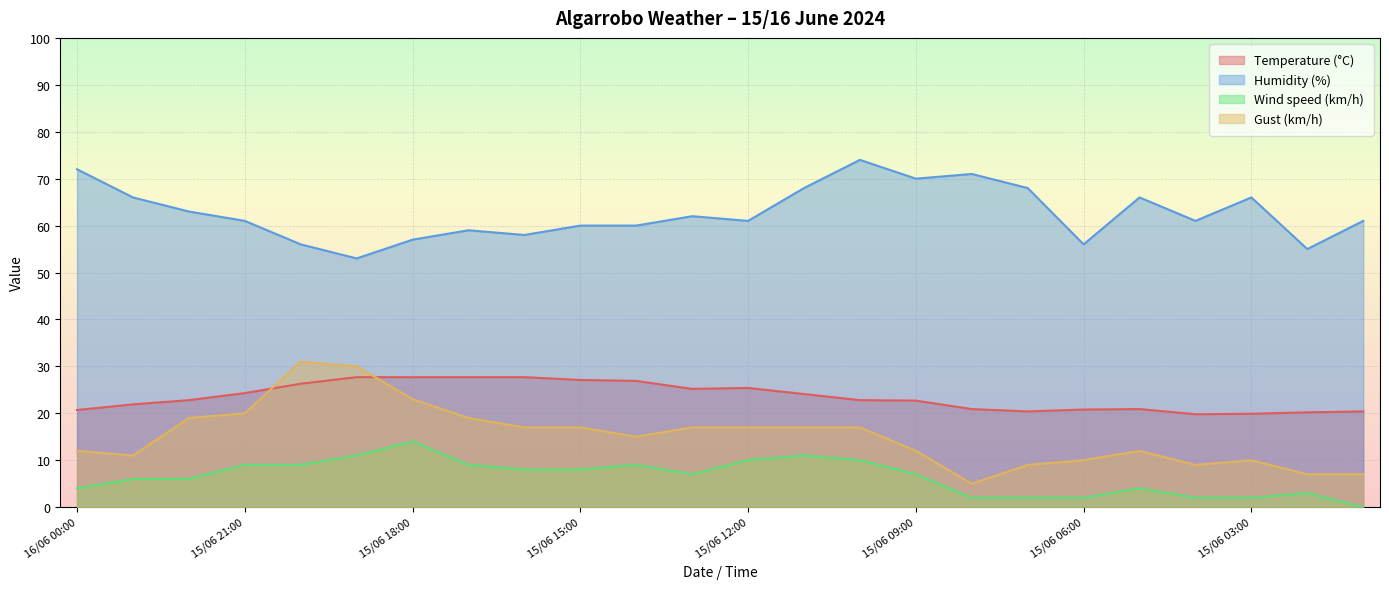

What is the label of the 8th point from the left?

15/06 17:00